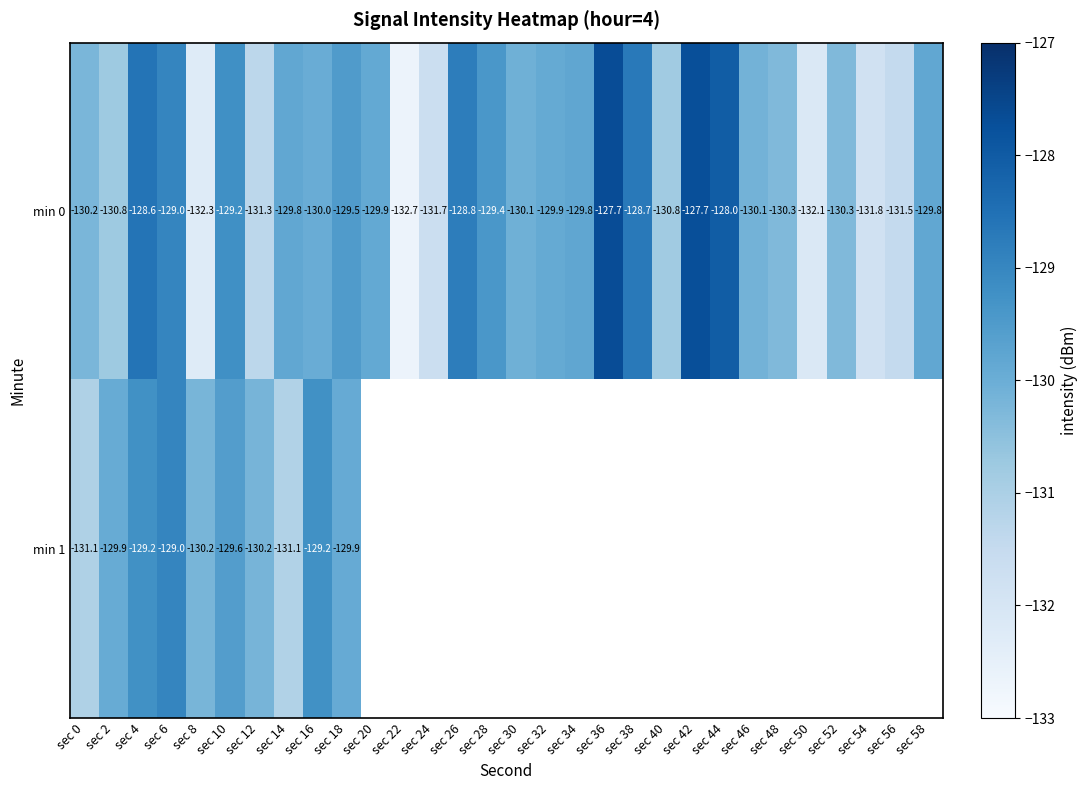

Is the value of min 0 at sec 40 greater than the value of min 1 at sec 0?

Yes